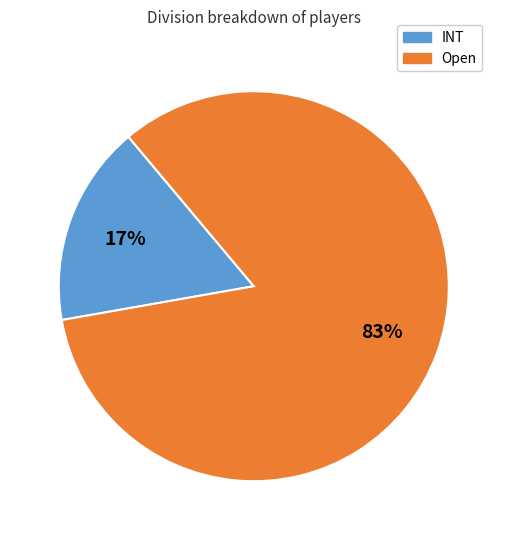

True or false: INT accounts for 17% of the total.

True